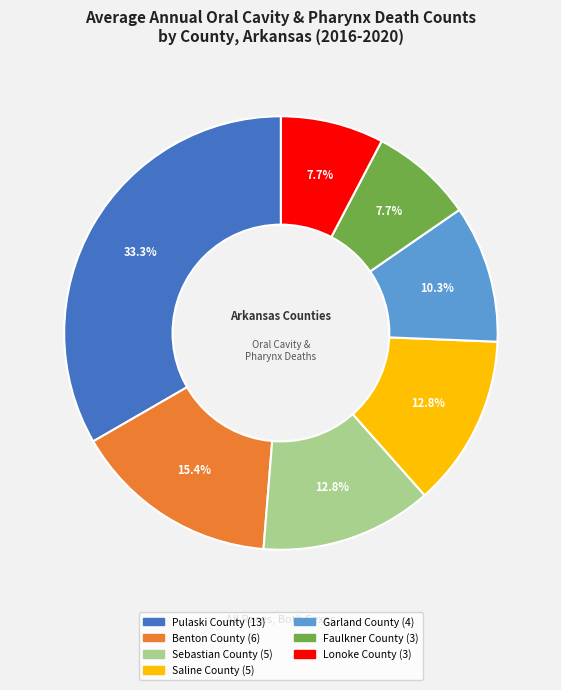

What is the ratio of the value at Sebastian County to the value at Lonoke County?

1.7